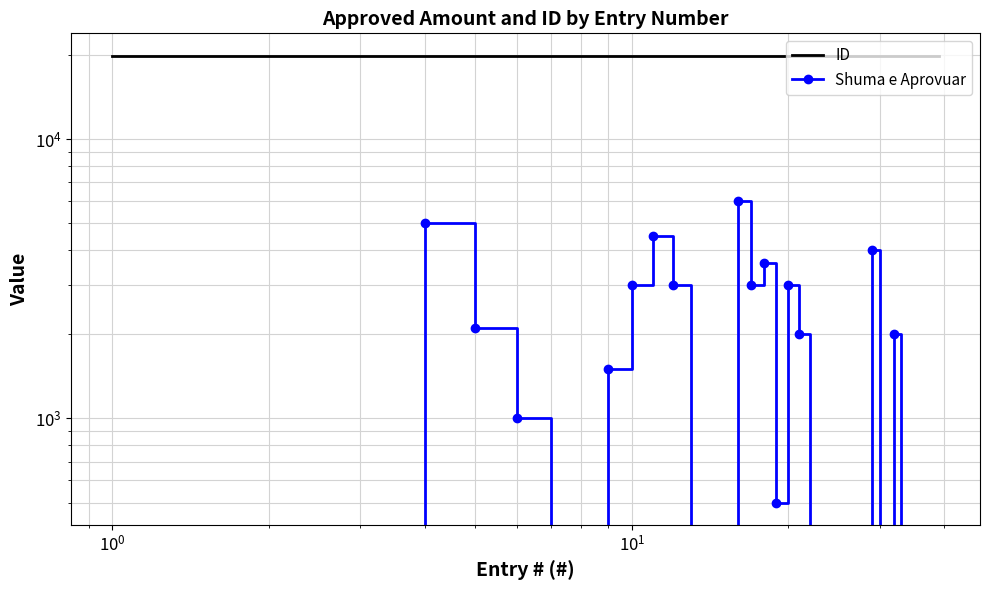

True or false: ID has a value of 13305 at 30.

False